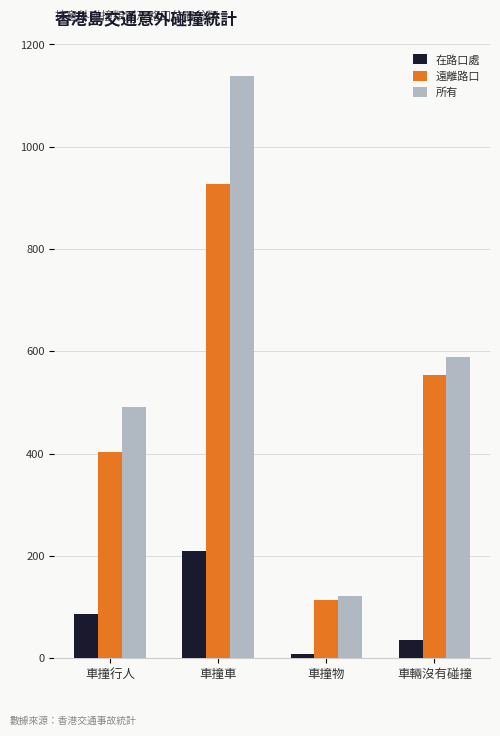

Is the value of 在路口處 at 車輛沒有碰撞 greater than the value of 遠離路口 at 車撞物?

No